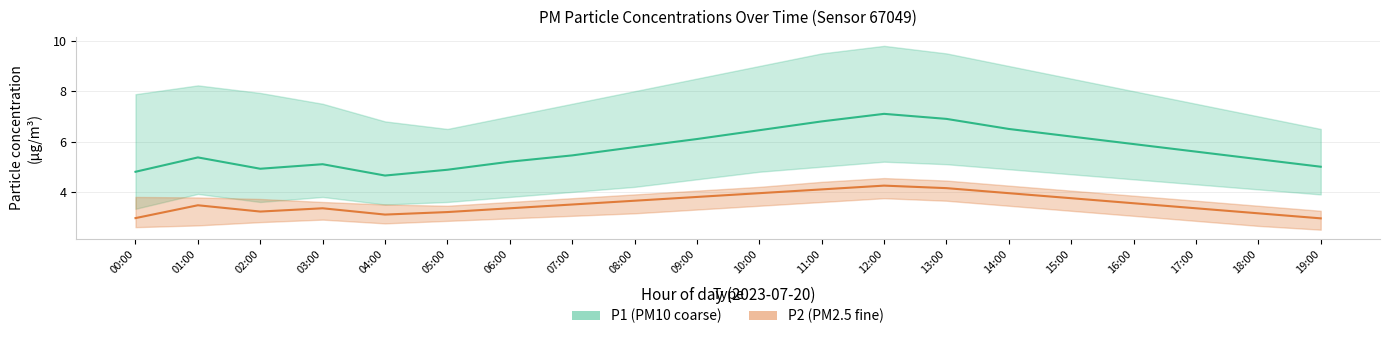

True or false: P2_upper has a value of 3.5 at 18:00.

True